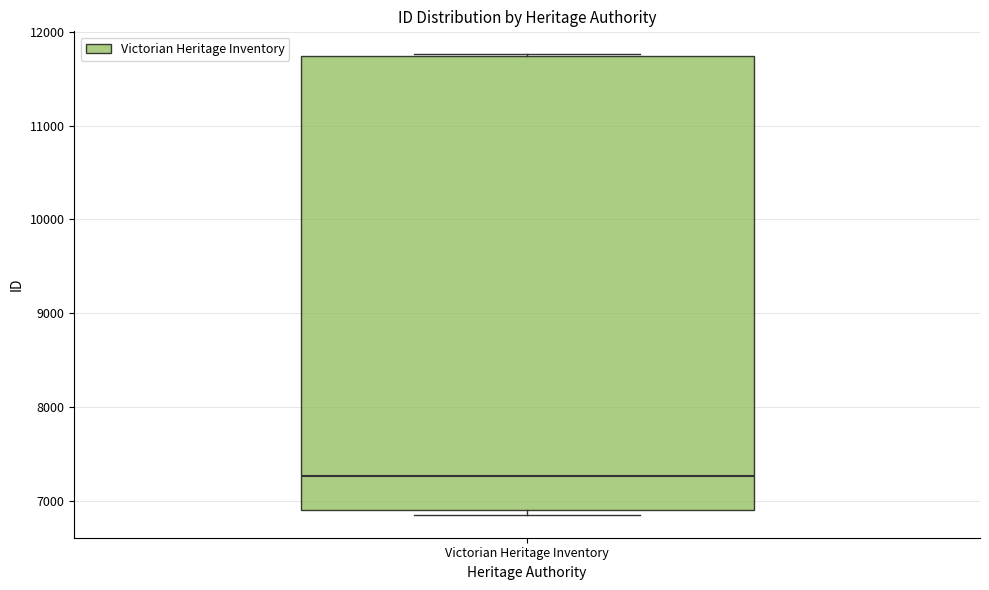

Transcribe this box plot: give where the median line is, the range the box spans, and where the two whiskers end, as read against the y-axis. The values are not printed on the chart, so give them approximately, as read against the axis.

median 7300, box 6900 to 11700, whiskers 6900 (just below the box's lower edge) to 11800